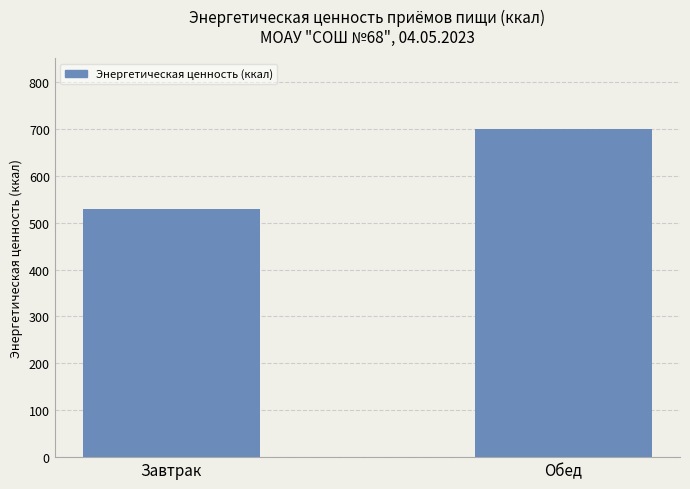

How many bars are there in total?

2